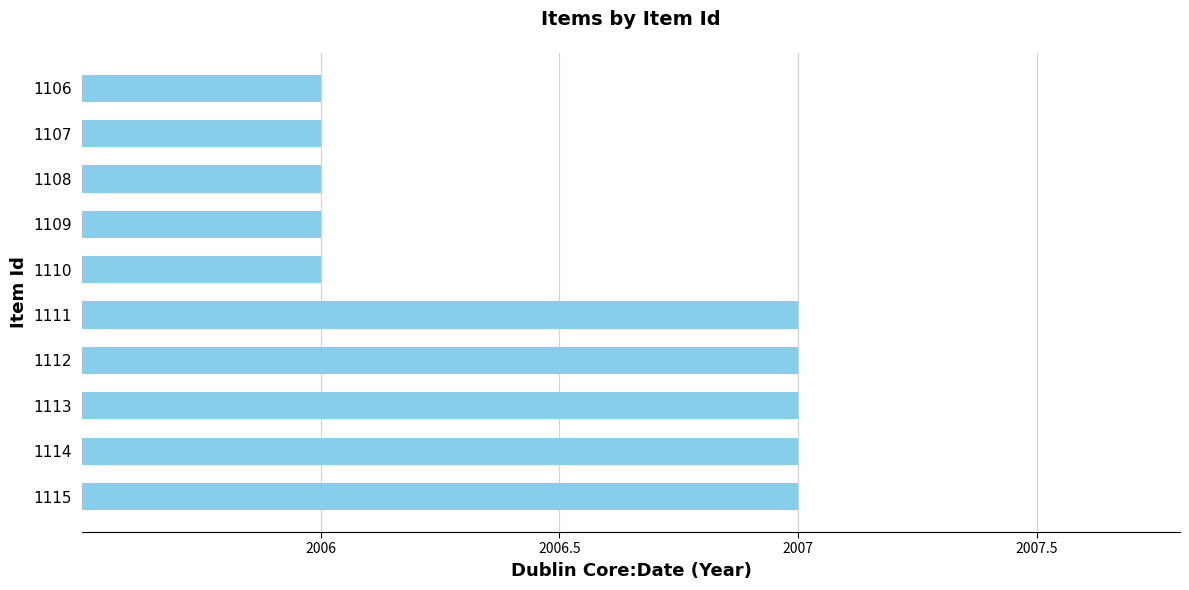

What is the minimum value shown in the chart?

2006